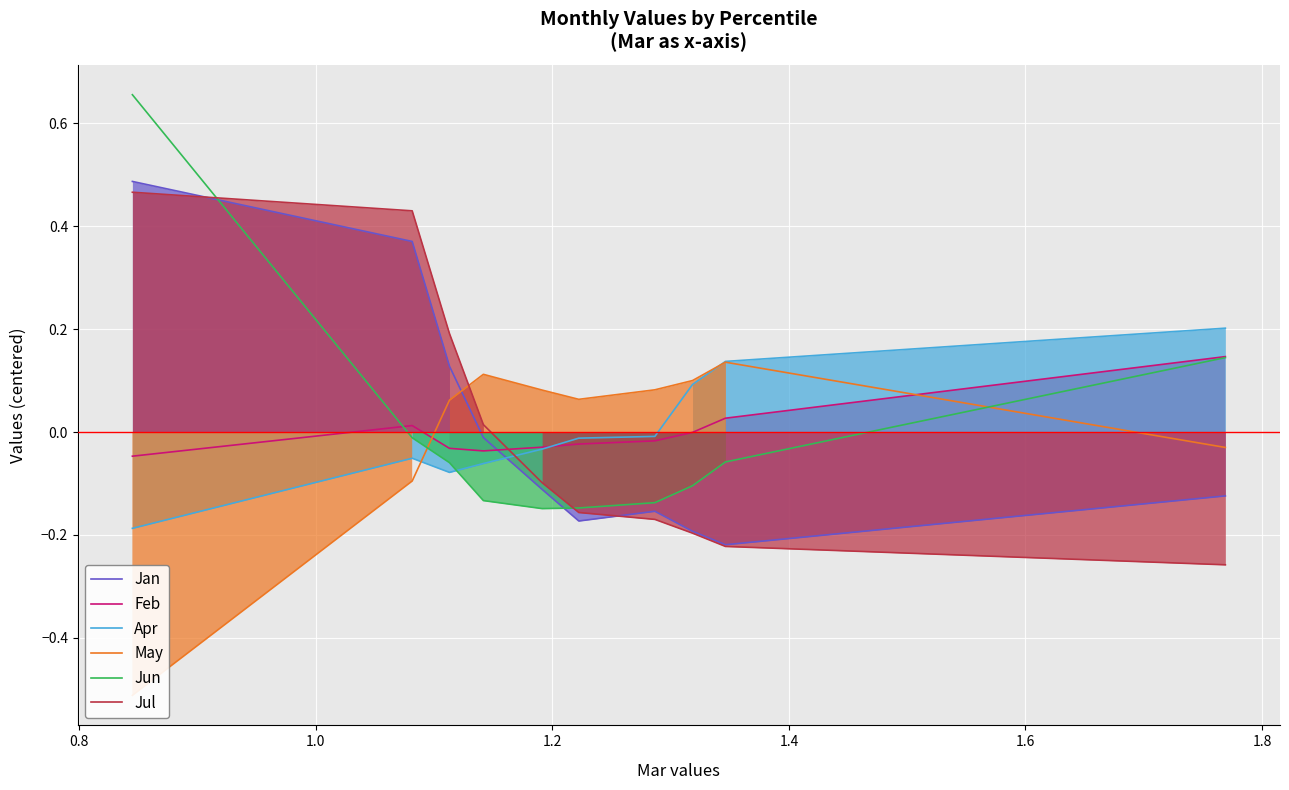

Reading left to right, what are all the values shown in this chart?

Jan: 0.5	0.4	0.1	-0.0	-0.1	-0.2	-0.2	-0.2	-0.2	-0.1
Feb: -0.0	0.0	-0.0	-0.0	-0.0	-0.0	-0.0	-0.0	0.0	0.1
Apr: -0.2	-0.1	-0.1	-0.1	-0.0	-0.0	-0.0	0.1	0.1	0.2
May: -0.5	-0.1	0.1	0.1	0.1	0.1	0.1	0.1	0.1	-0.0
Jun: 0.7	-0.0	-0.1	-0.1	-0.1	-0.1	-0.1	-0.1	-0.1	0.1
Jul: 0.5	0.4	0.2	0.0	-0.1	-0.2	-0.2	-0.2	-0.2	-0.3